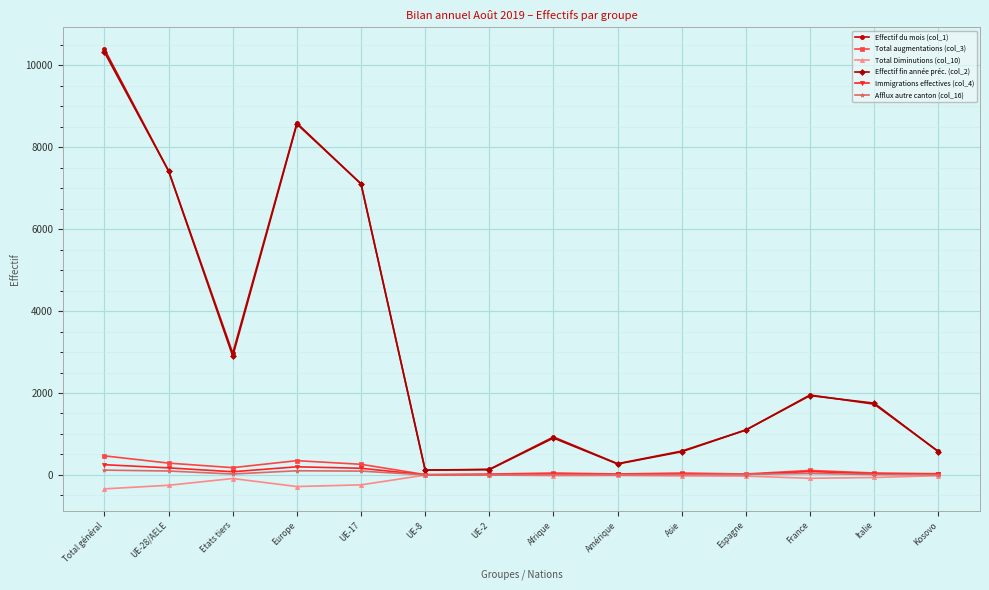

Which series changed the most between UE-2 and Espagne?

Effectif fin année préc. (col_2)